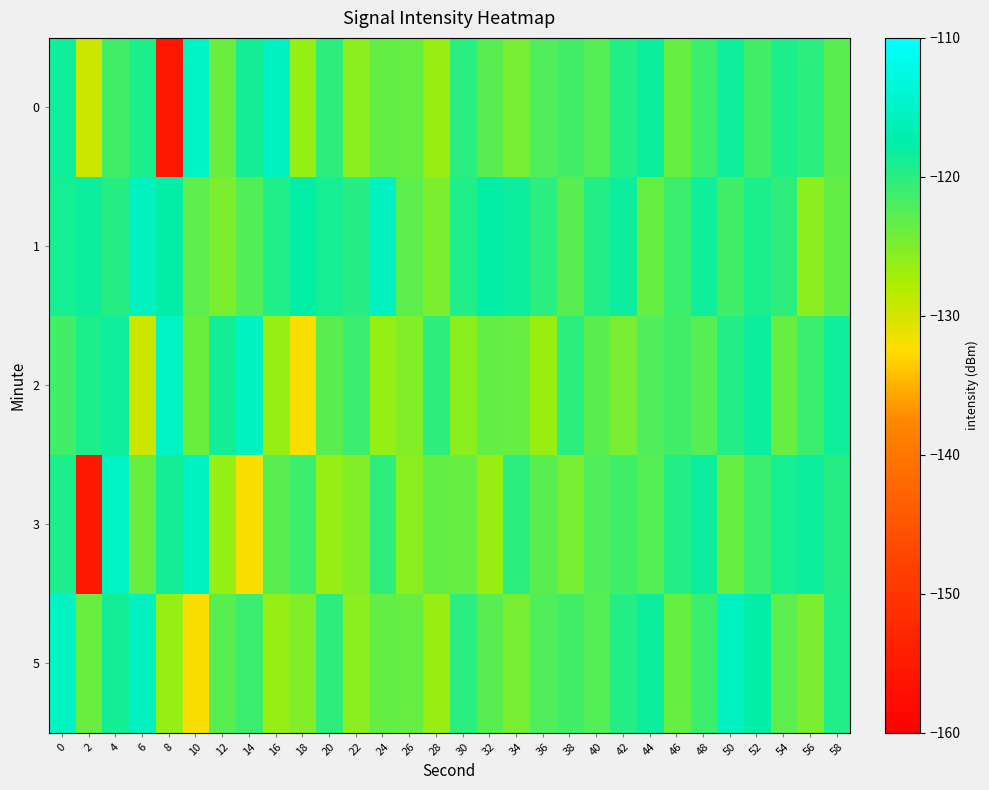

Which series has the largest total across all categories?

1